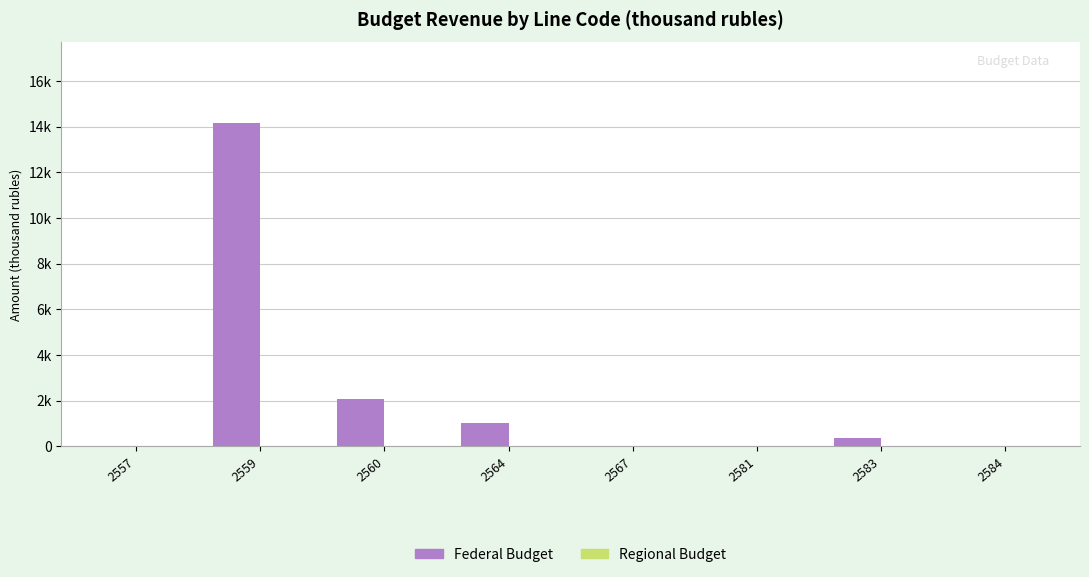

Are the bars grouped side by side (vs. stacked)?

Yes